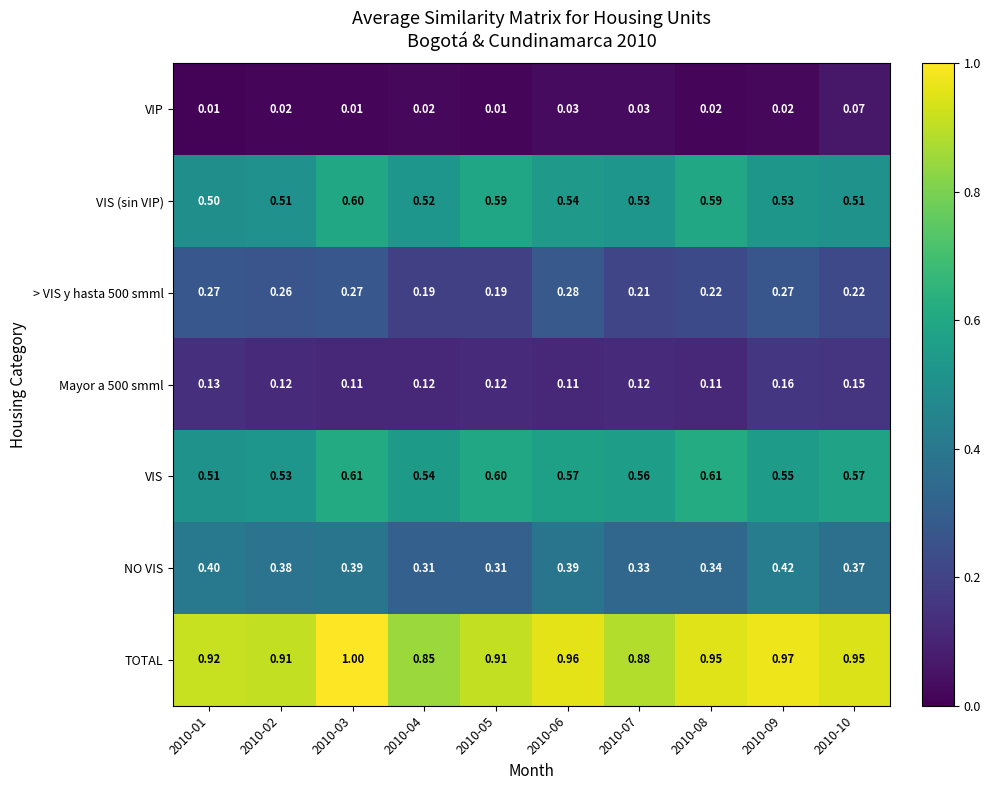

Count the number of data series in this chart.

7